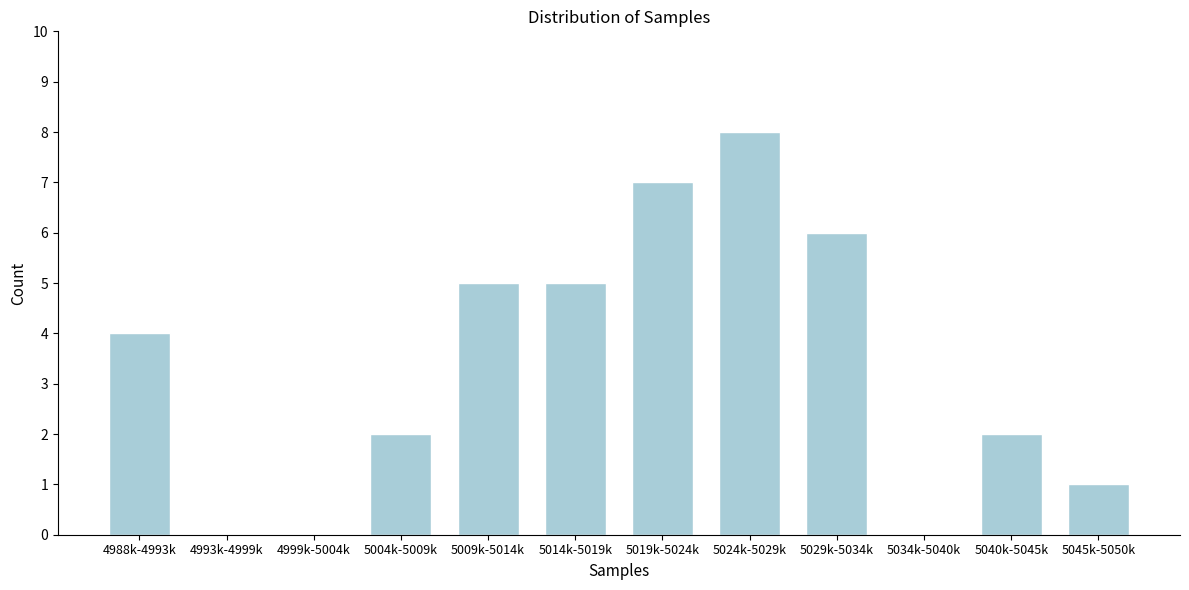

Reading left to right, transcribe all the data shown in this chart.

4988k-4993k=4	4993k-4999k=0	4999k-5004k=0	5004k-5009k=2	5009k-5014k=5	5014k-5019k=5	5019k-5024k=7	5024k-5029k=8	5029k-5034k=6	5034k-5040k=0	5040k-5045k=2	5045k-5050k=1